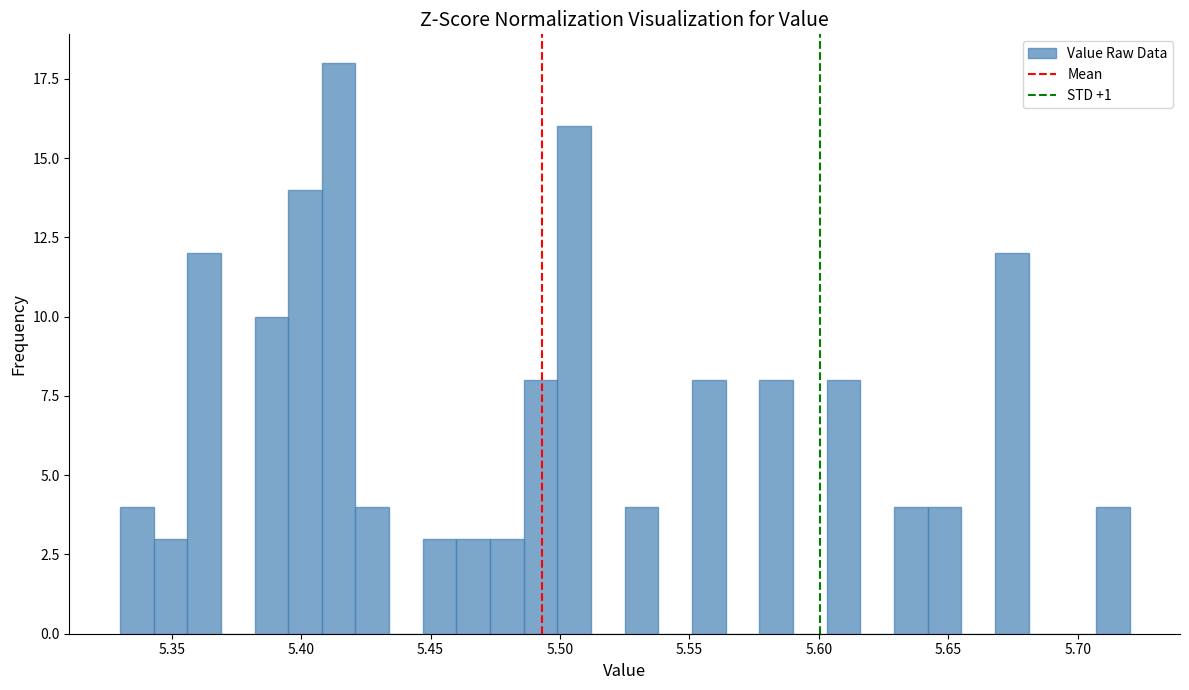

Around what value on the x-axis is the tallest bar? Give the approximate position of its centre, as read against the axis.

5.415